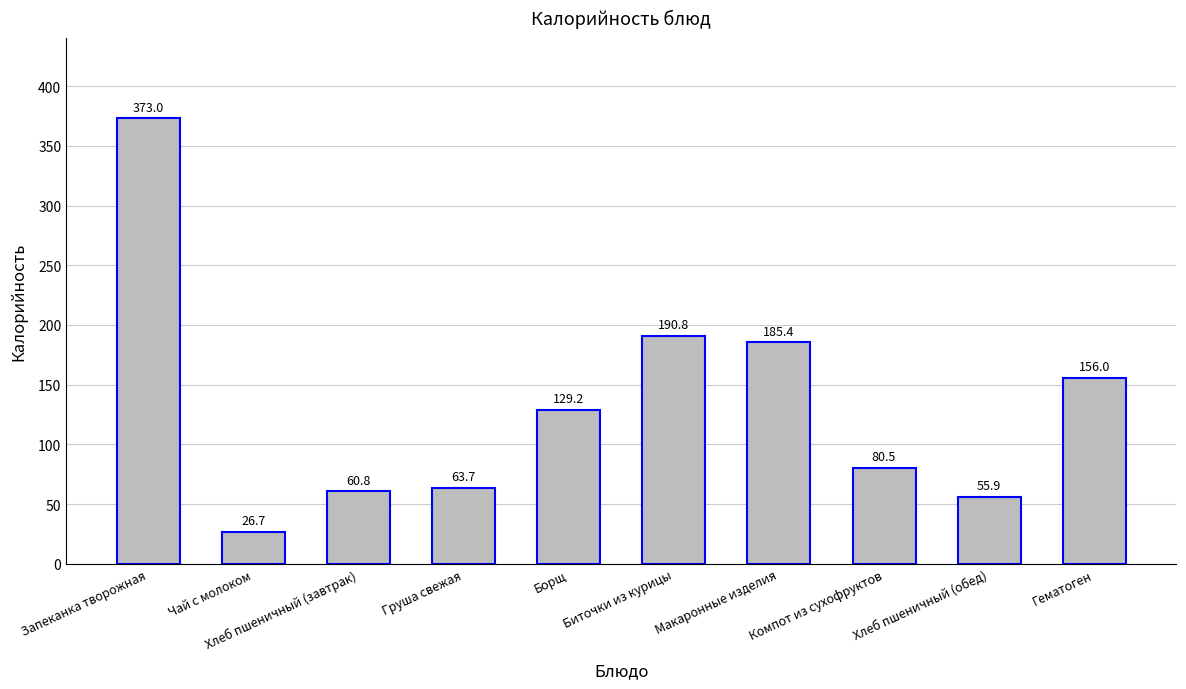

Between Груша свежая and Борщ, which is larger?

Борщ